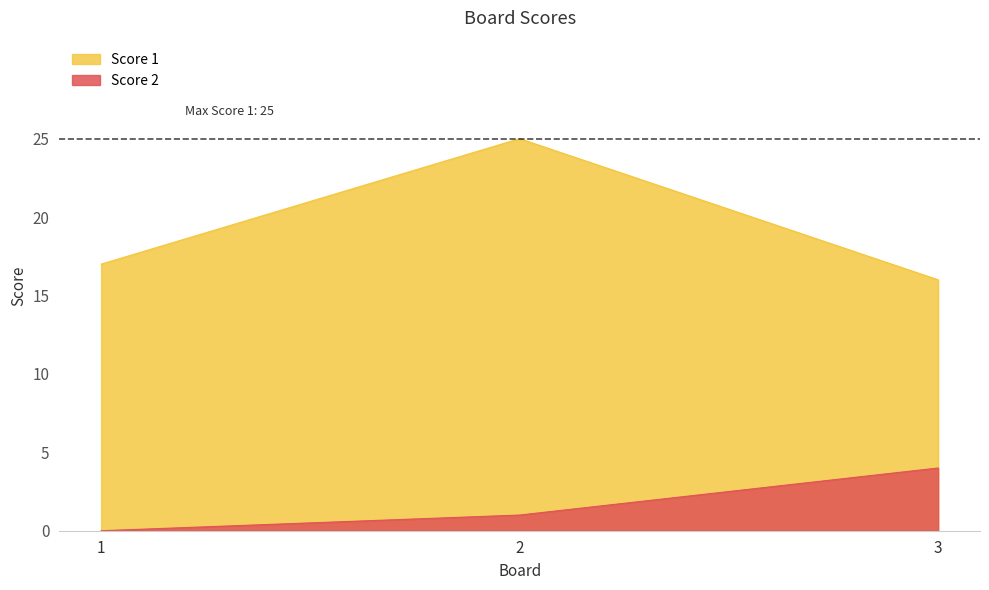

What is the difference between the Score 2 values at 2 and 1?

1